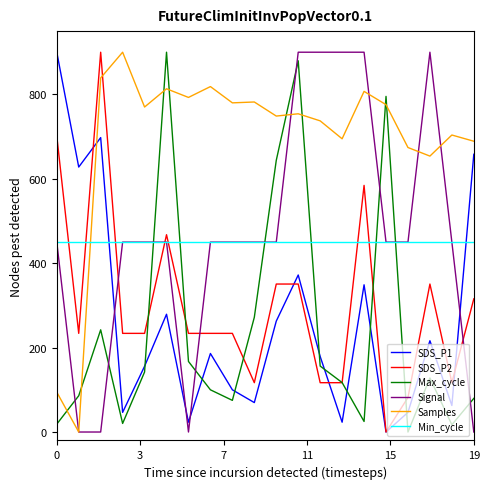

True or false: SDS_P1 has more than 1 points higher than both neighbors.

True